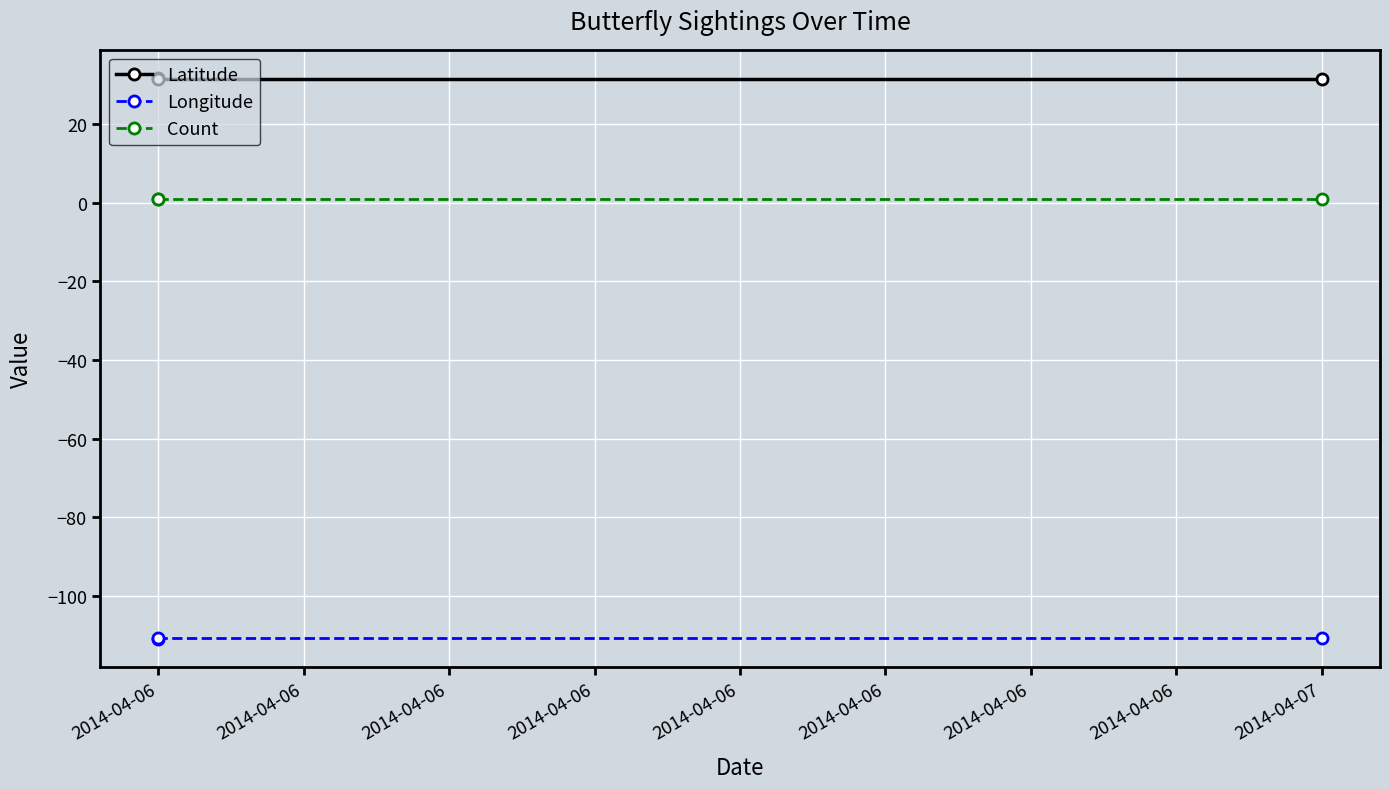

What are all the series names shown in the legend?

Latitude, Longitude, Count